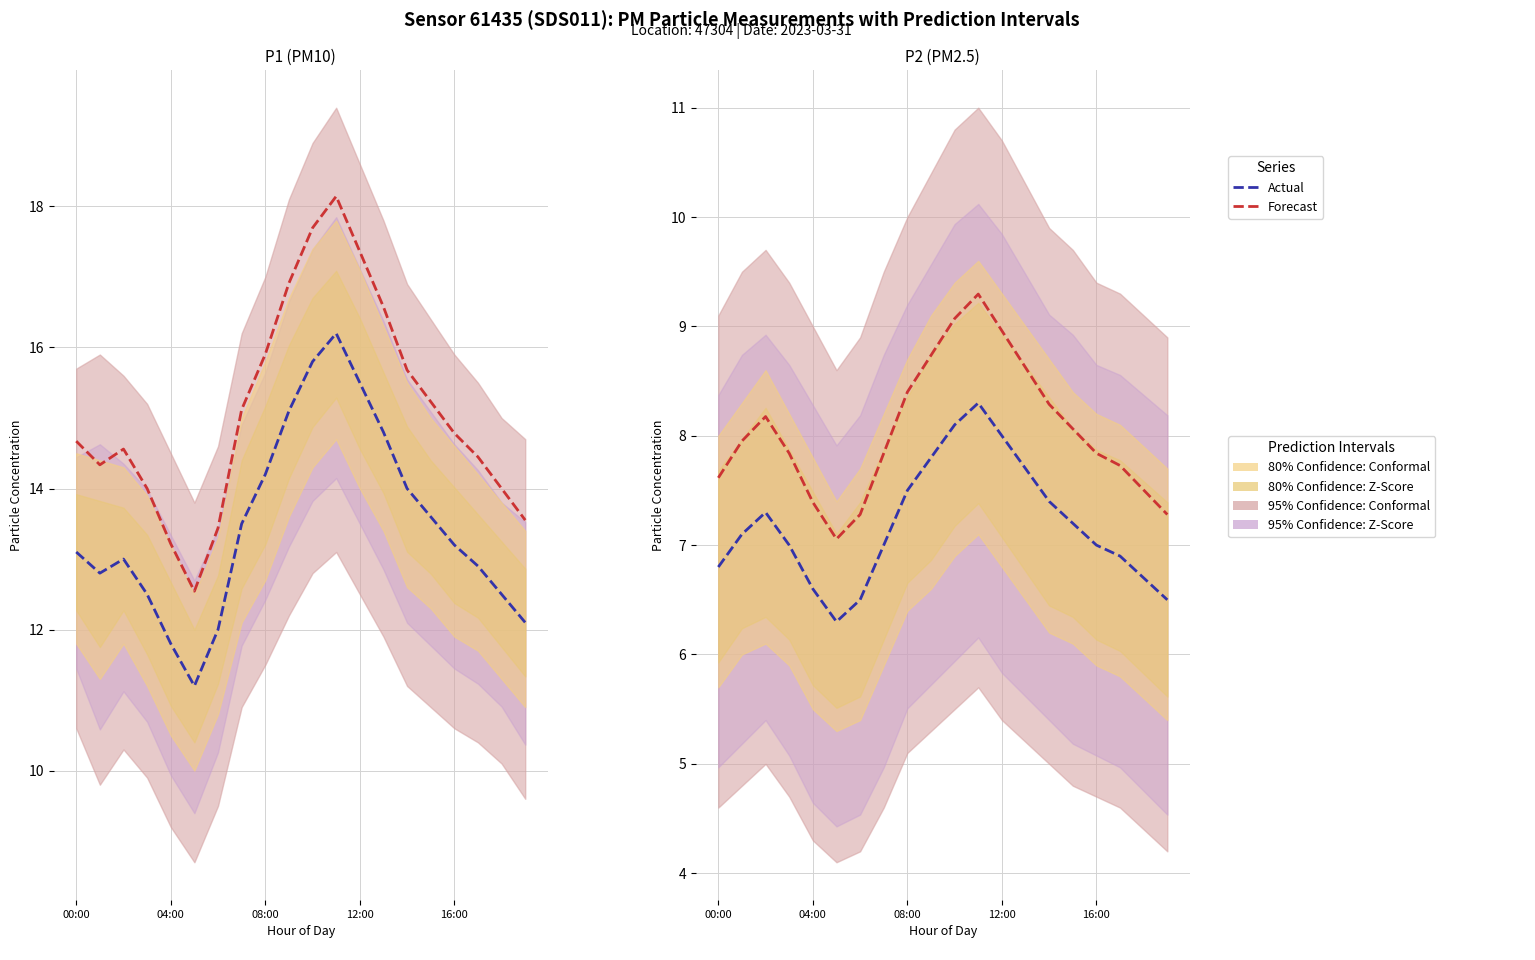

Does the chart have visible grid lines?

Yes